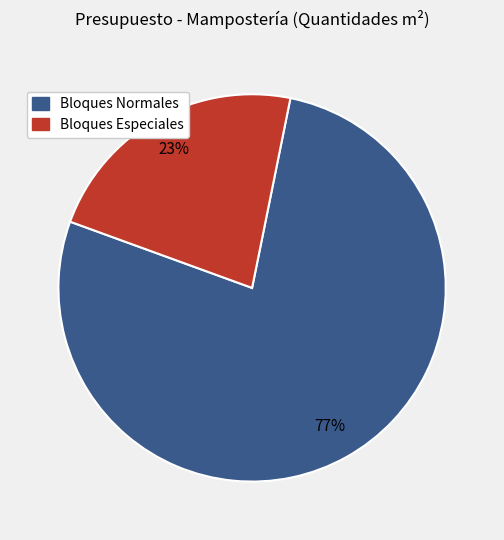

How many segments does this pie chart have?

2